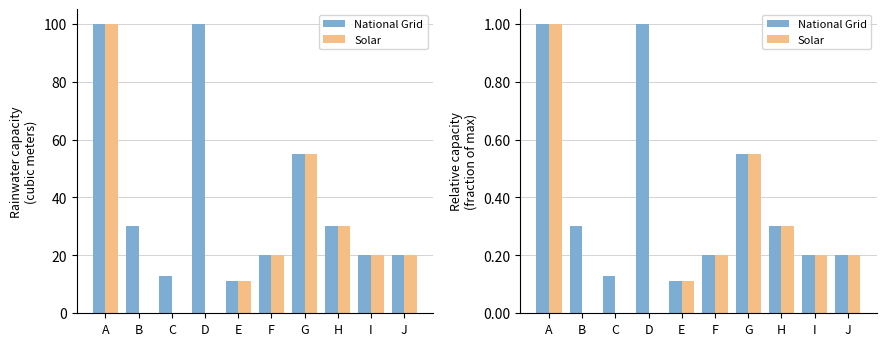

How many positive values does the Solar series have?

7